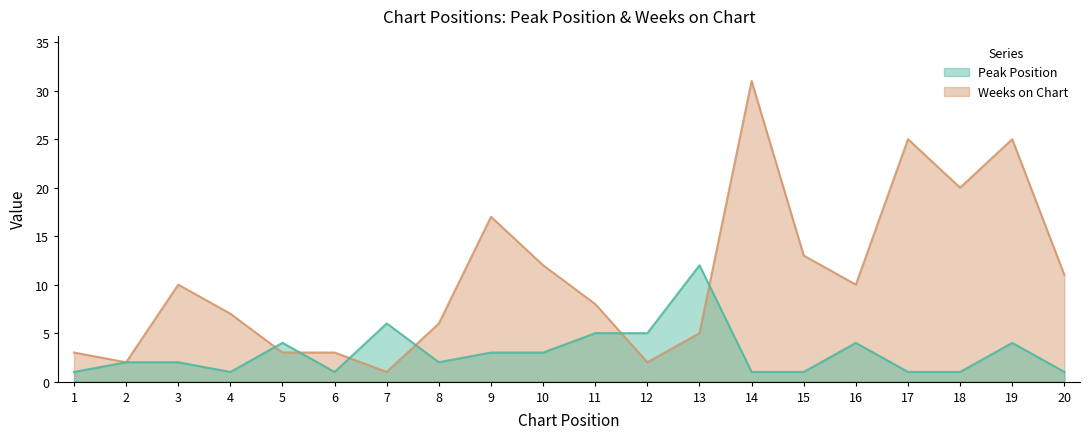

How many lines are shown in the chart?

2